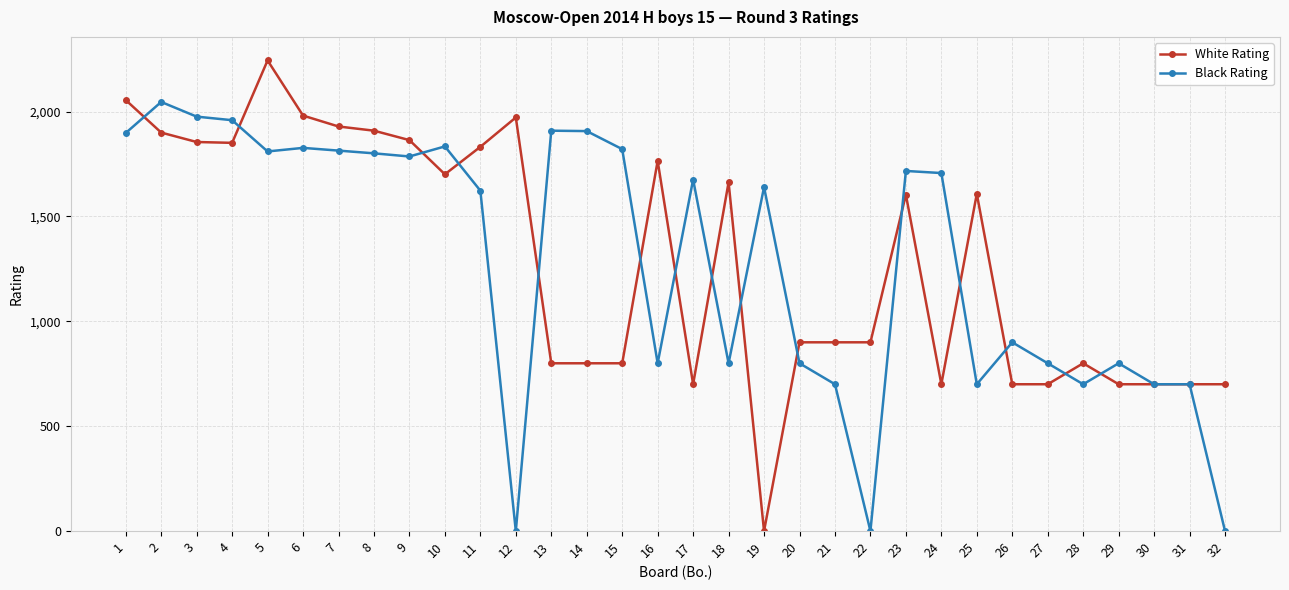

The value of White Rating at 10 is 1701. True or false?

True